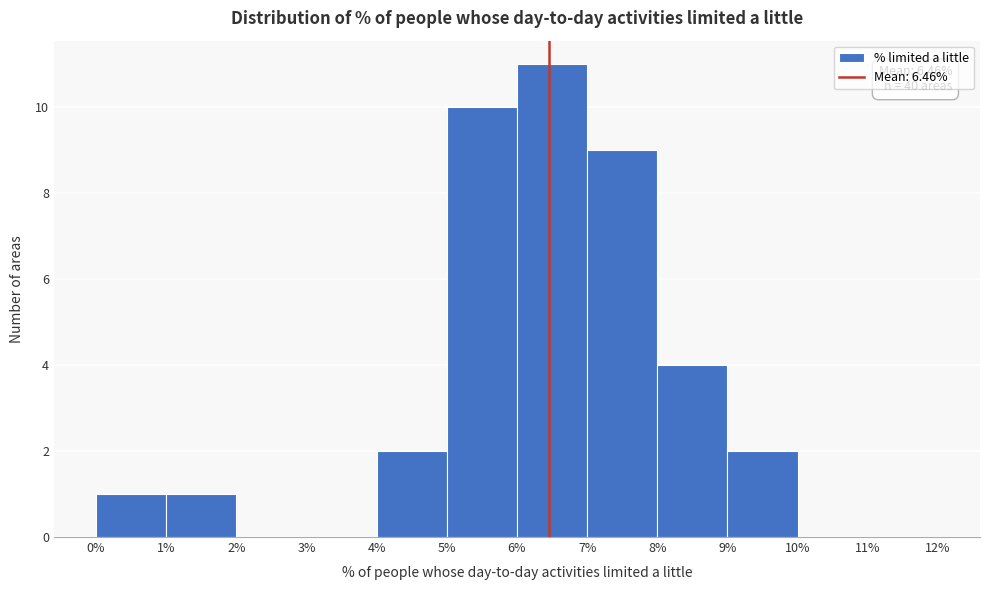

Which range on the x-axis has the tallest bar?

6% to 7%